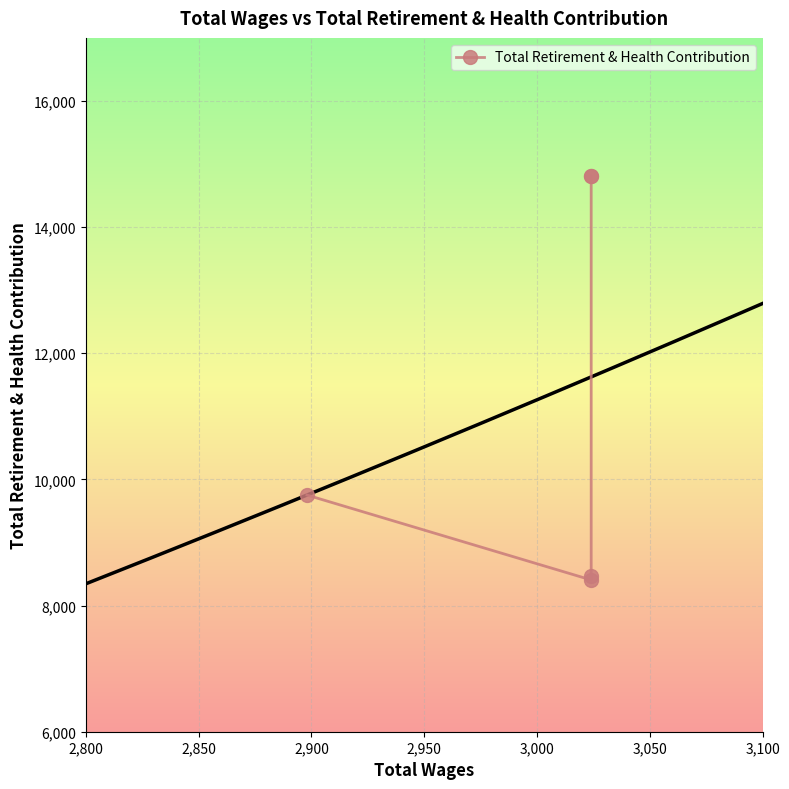

What is the difference between the maximum and minimum values?

6405